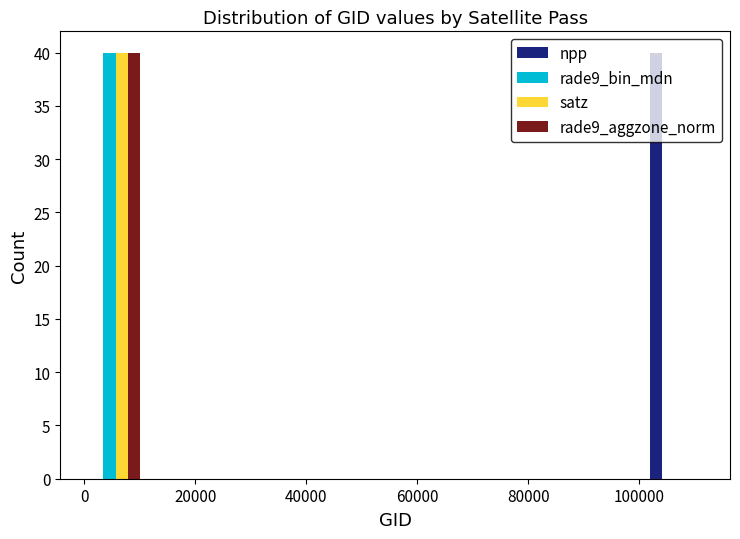

In the satz series, which range on the x-axis has the tallest bar?

0 to 12000